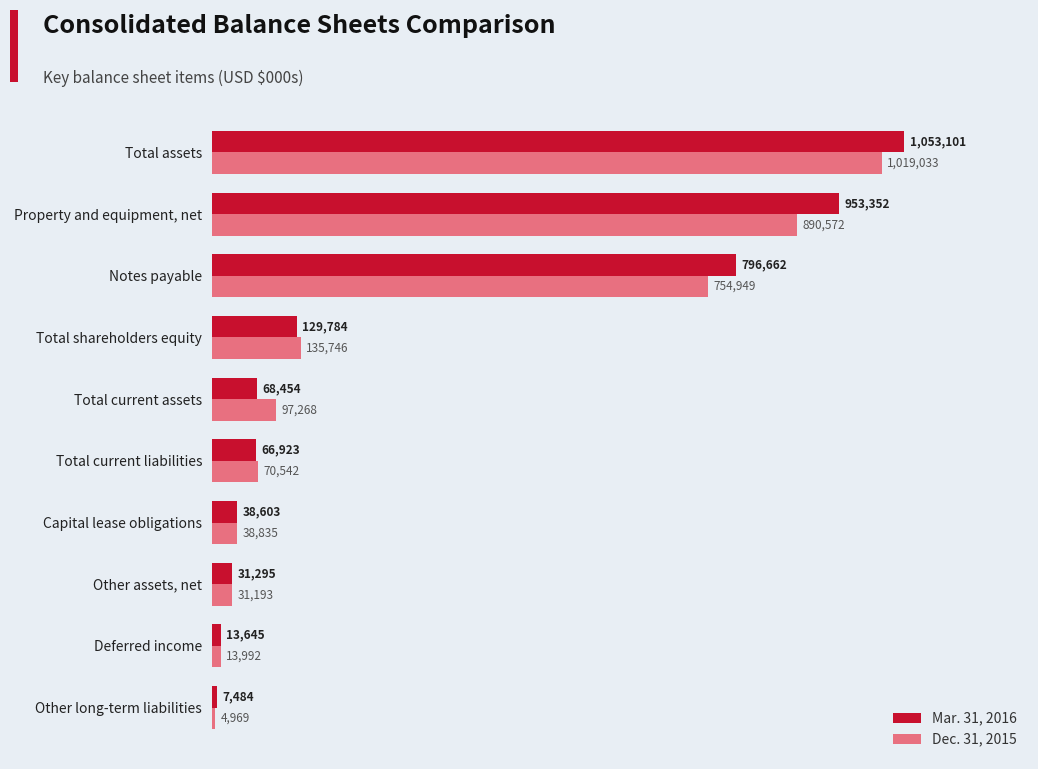

Rank the series by their average value, from lowest to highest.

Dec. 31, 2015, Mar. 31, 2016